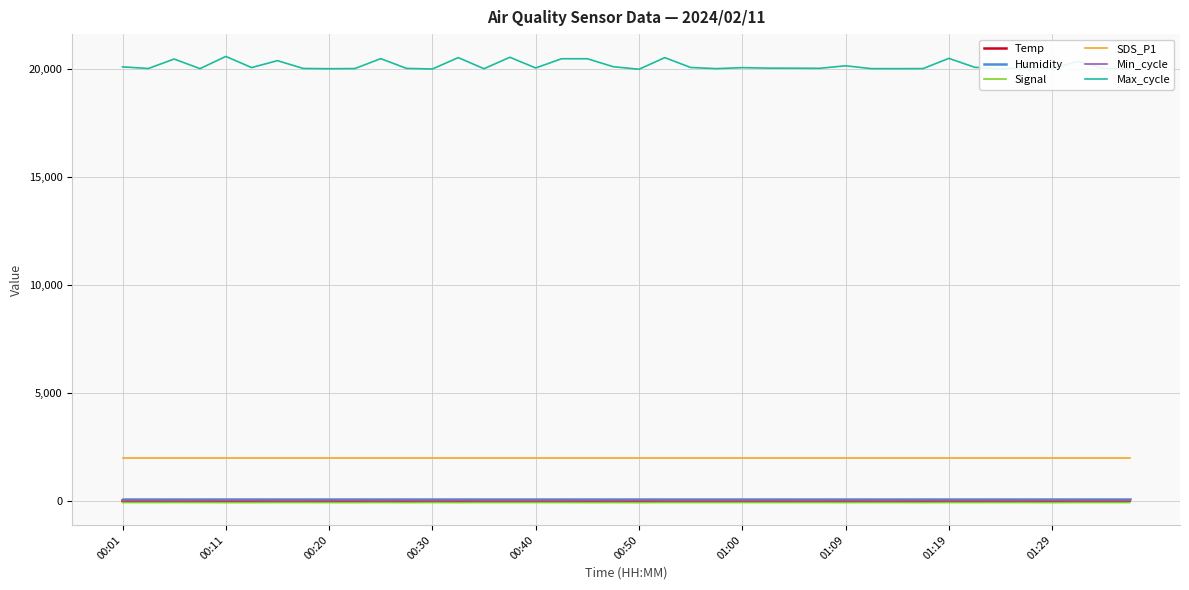

What is the minimum value for SDS_P1?

1999.9